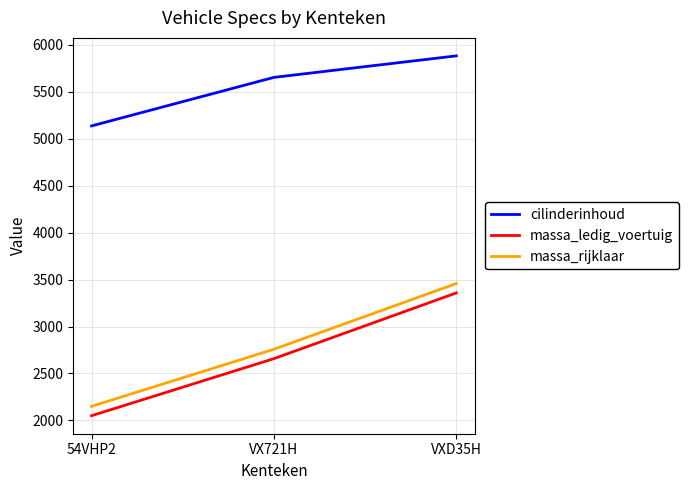

Reading left to right, transcribe all the data shown in this chart.

cilinderinhoud: 5137	5654	5883
massa_ledig_voertuig: 2050	2658	3358
massa_rijklaar: 2150	2758	3458